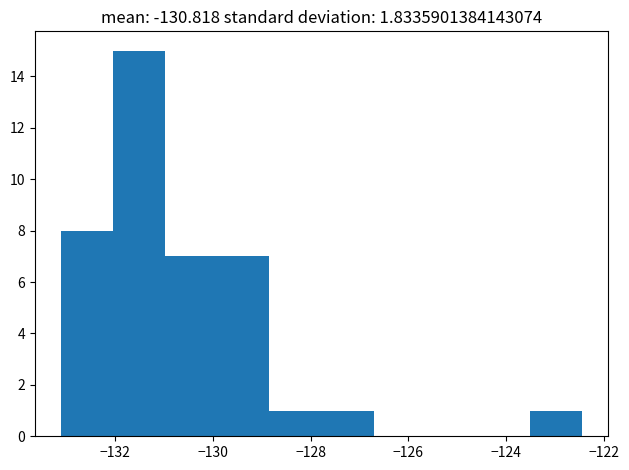

Reading left to right, transcribe this chart: for each bar, give the range it covers on the x-axis and its height. Neither the bar edges nor the heights are printed on the chart, so give them approximately, as read against the axes.

-133.2 to -132.0: 8
-132.0 to -131.0: 15
-131.0 to -130.0: 7
-130.0 to -128.8: 7
-128.8 to -127.8: 1
-127.8 to -126.8: 1
-126.8 to -125.6: 0
-125.6 to -124.6: 0
-124.6 to -123.6: 0
-123.6 to -122.4: 1